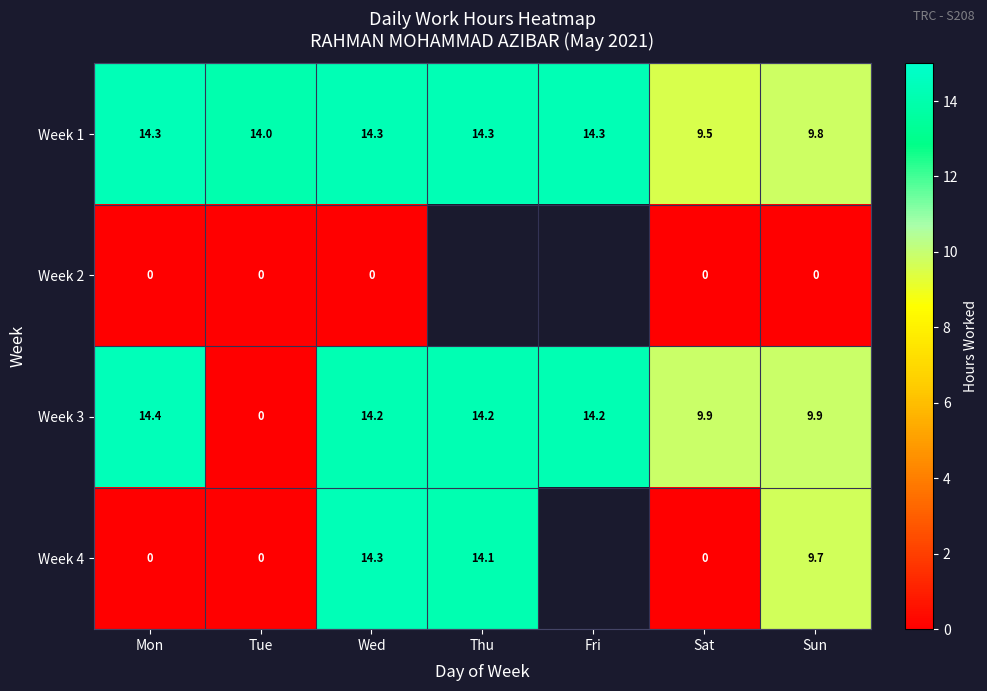

What is the difference between the highest and lowest values at Tue?

14.0